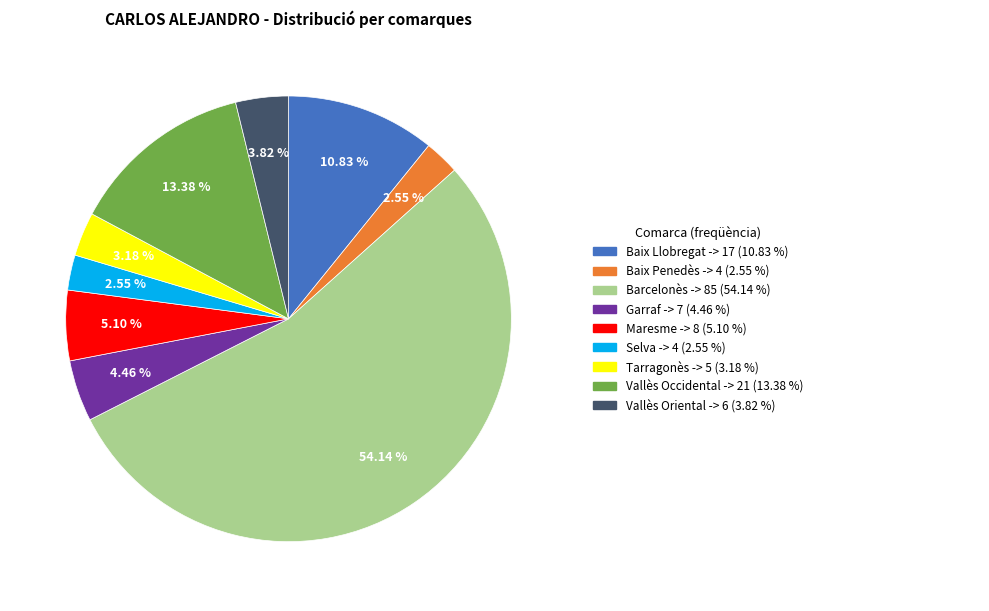

Is there any slice that represents more than half of the pie?

Yes